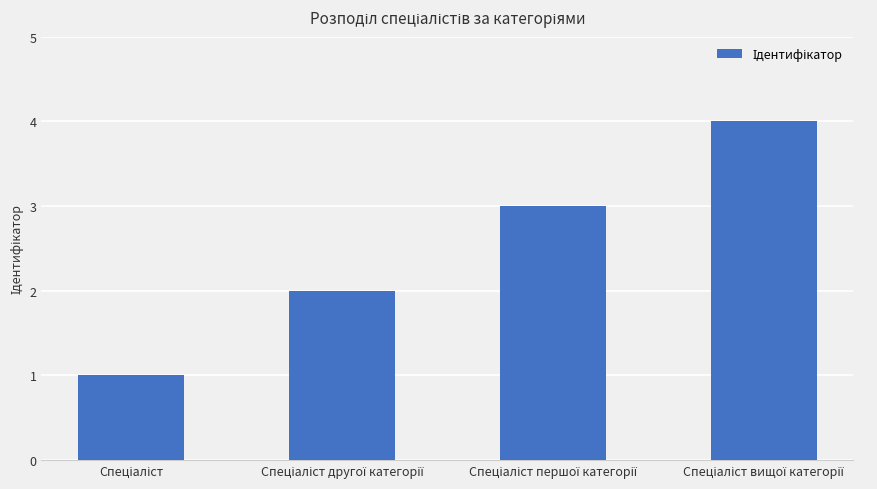

What is the difference between the maximum and minimum values?

3